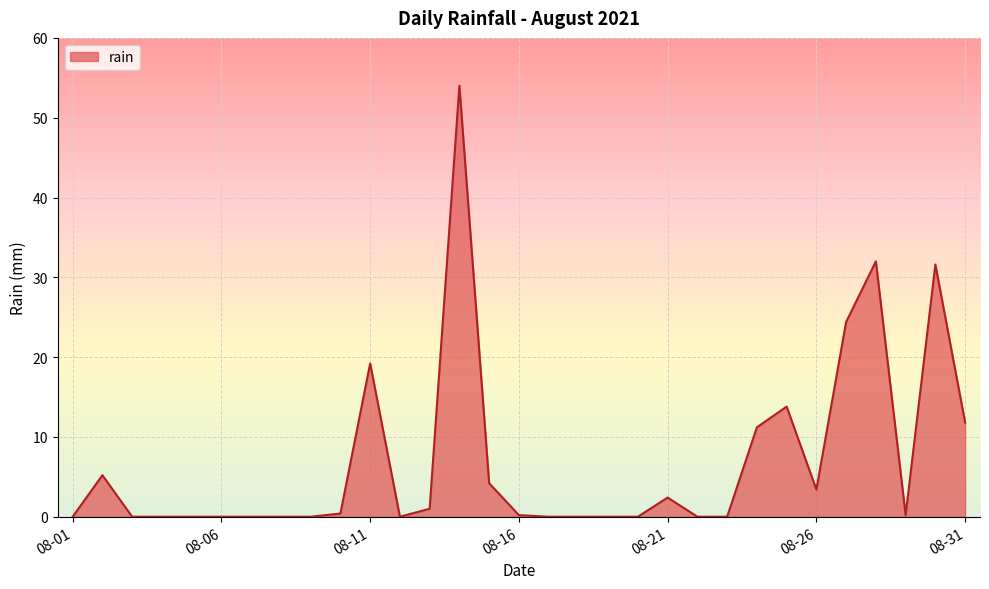

What is the difference between the maximum and minimum values?

54.0